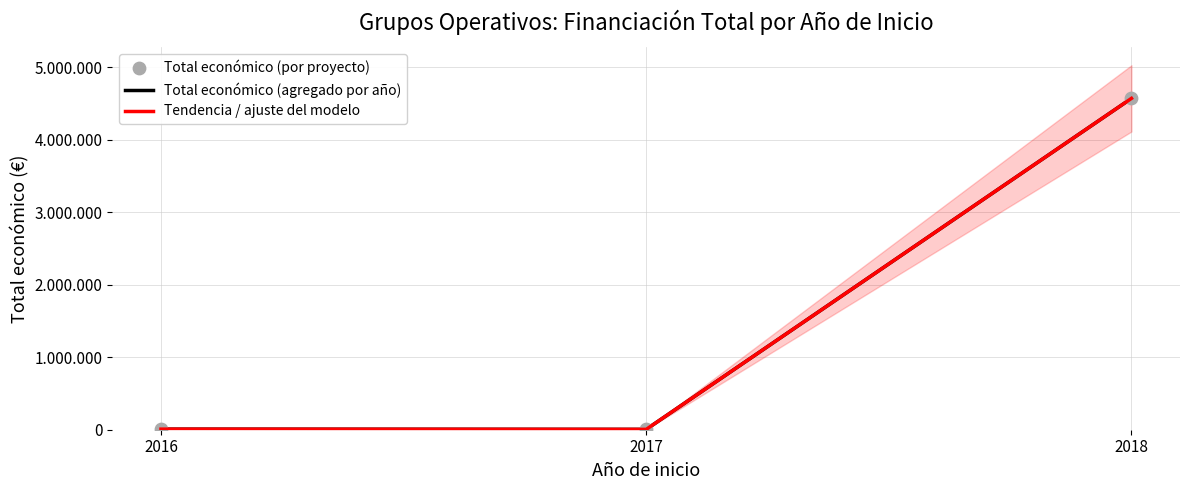

What are all the series names shown in the legend?

Total económico (agregado por año), Tendencia / ajuste del modelo, Total económico (por proyecto)